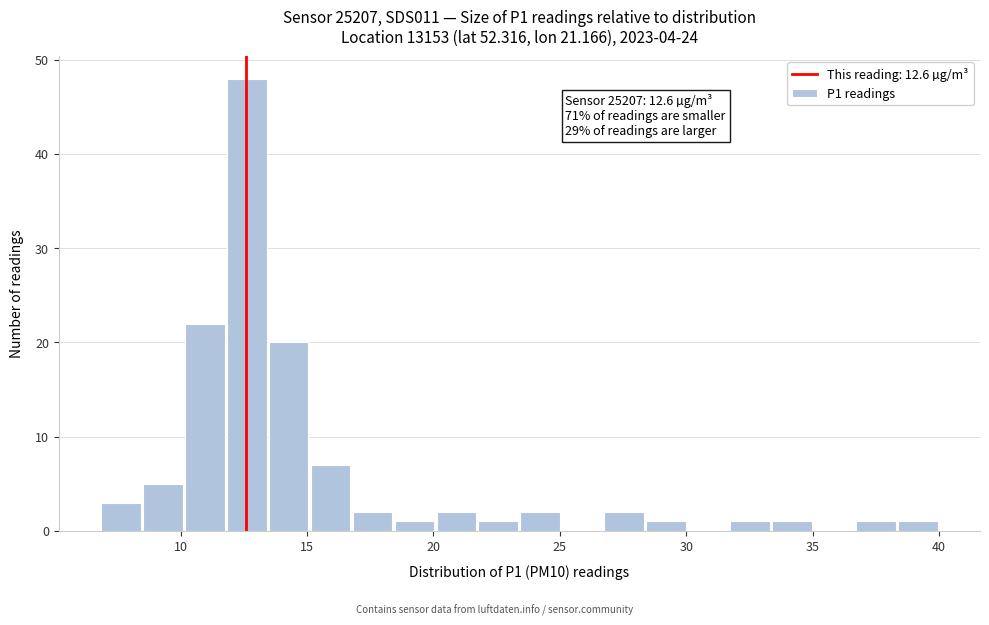

Around what value on the x-axis is the tallest bar? Give the approximate position of its centre, as read against the axis.

12.5